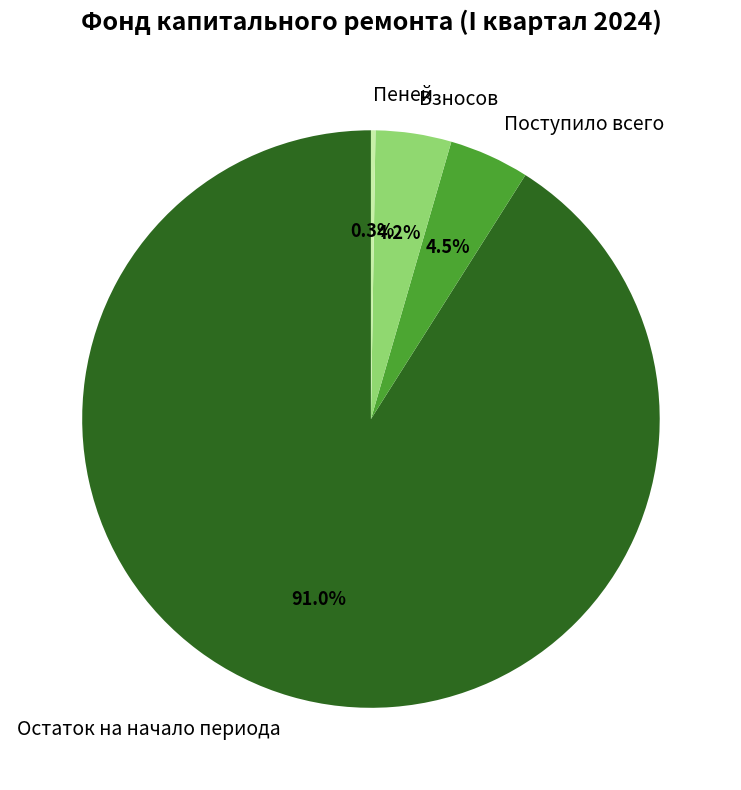

What is the largest slice in the pie chart?

Остаток на начало периода